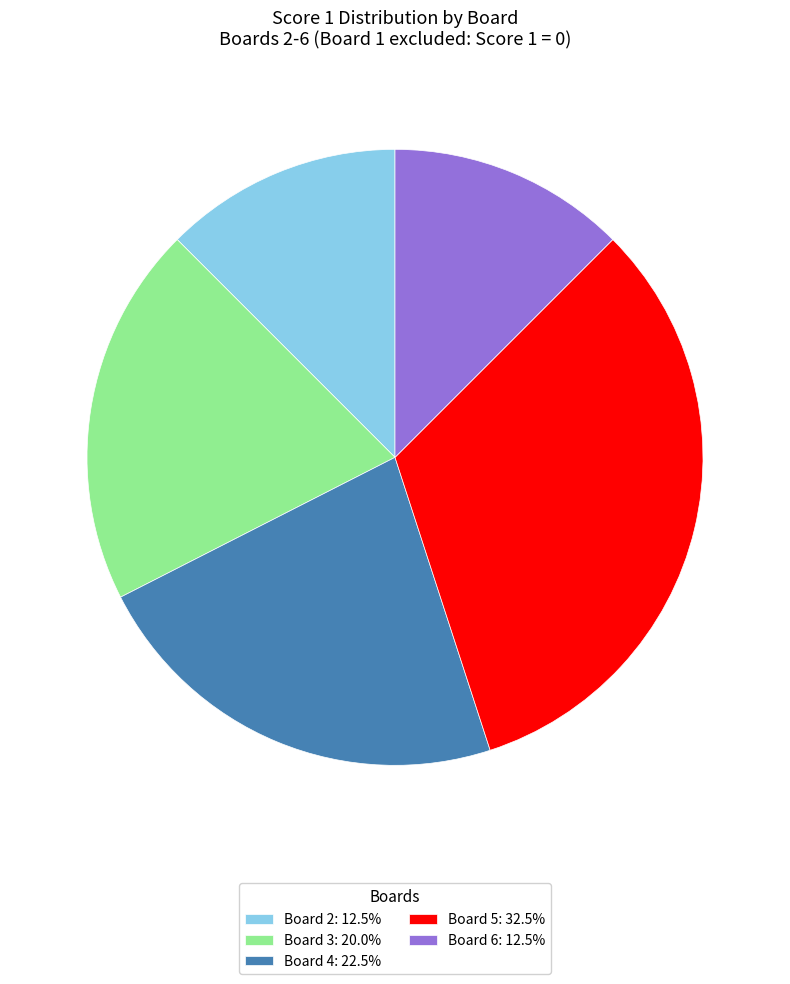

Combined, do Board 4: 22.5% and Board 6: 12.5% account for over 50%?

No